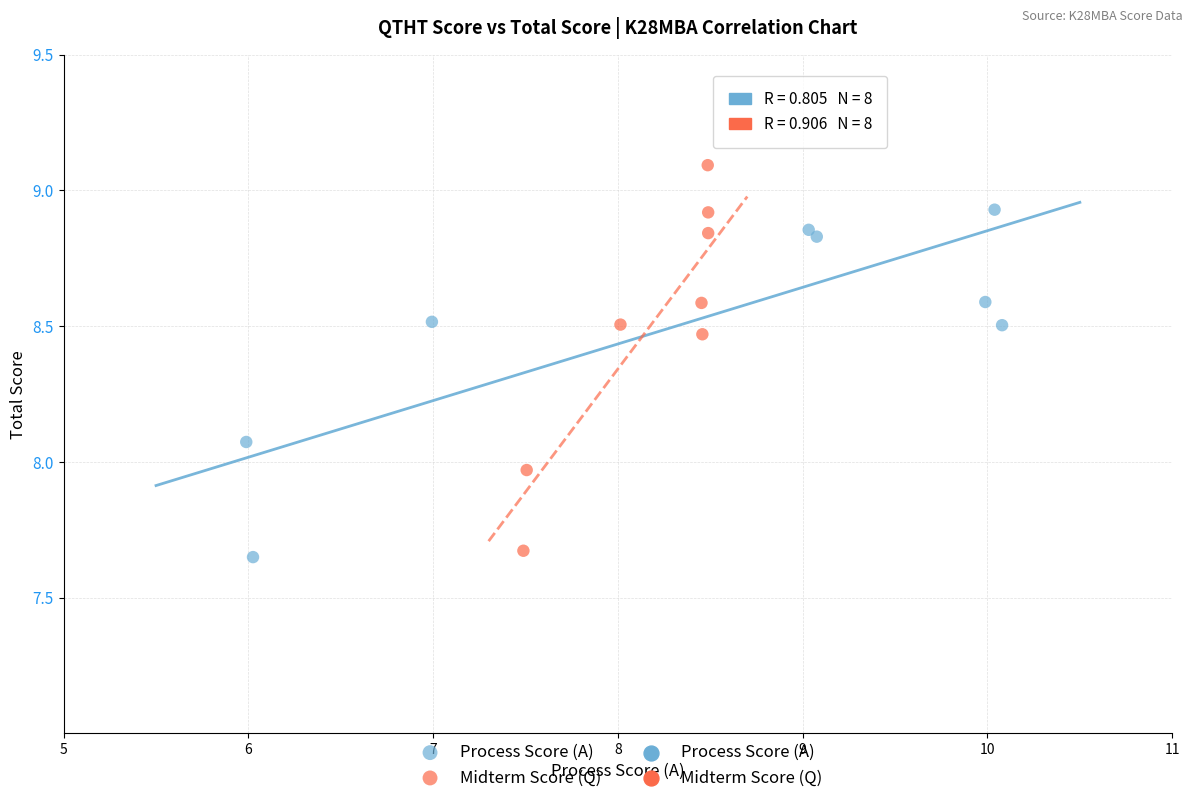

Which series reaches the maximum Y coordinate?

Midterm Score (Q)